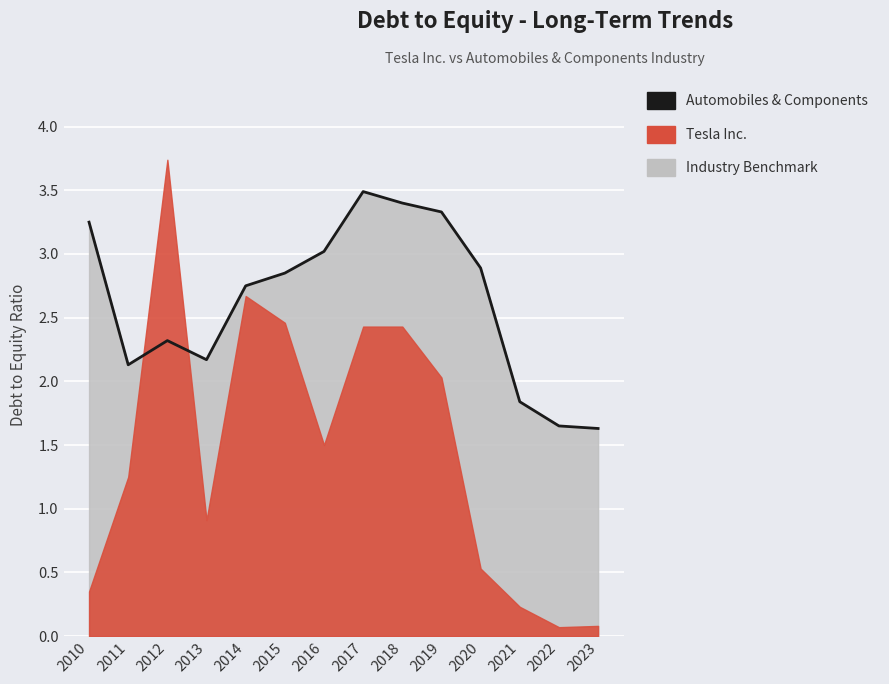

What is the sum of all values?

36.7